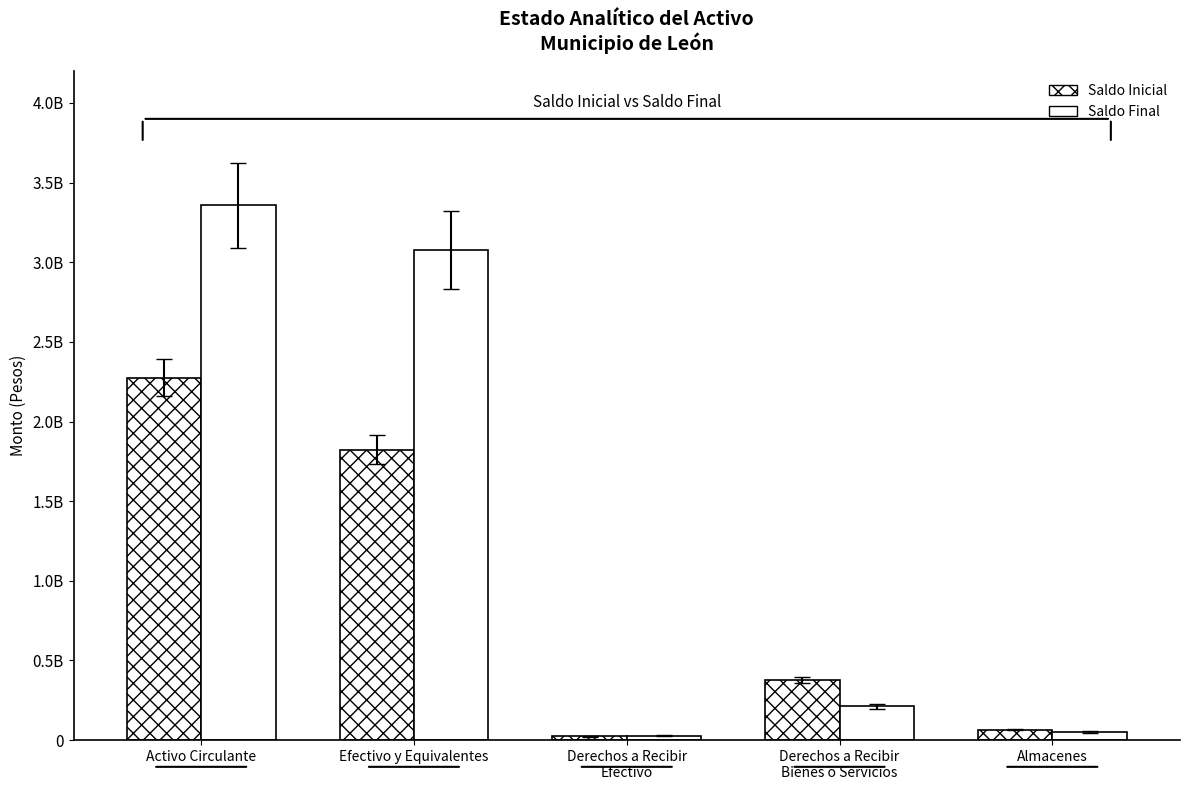

Are the bars grouped side by side (vs. stacked)?

Yes